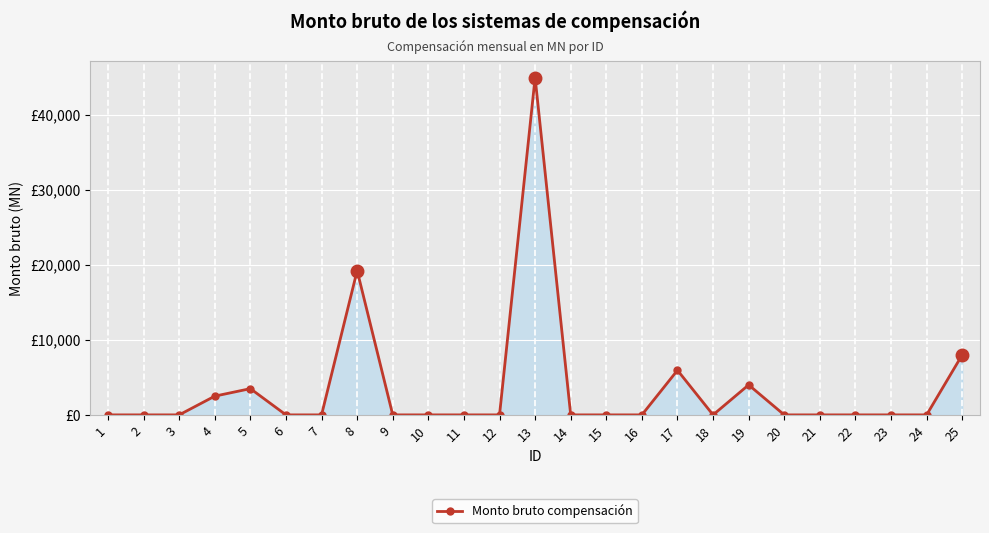

Rank the categories by value from highest to lowest.

13, 8, 25, 17, 19, 5, 4, 1, 2, 3, 6, 7, 9, 10, 11, 12, 14, 15, 16, 18, 20, 21, 22, 23, 24